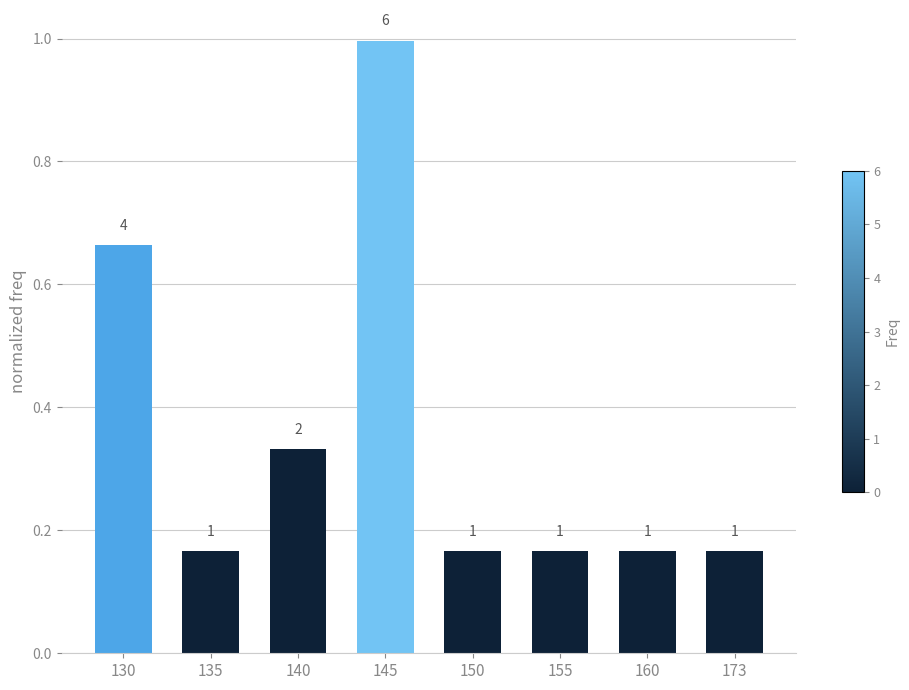

Between 140 and 135, which is larger?

140